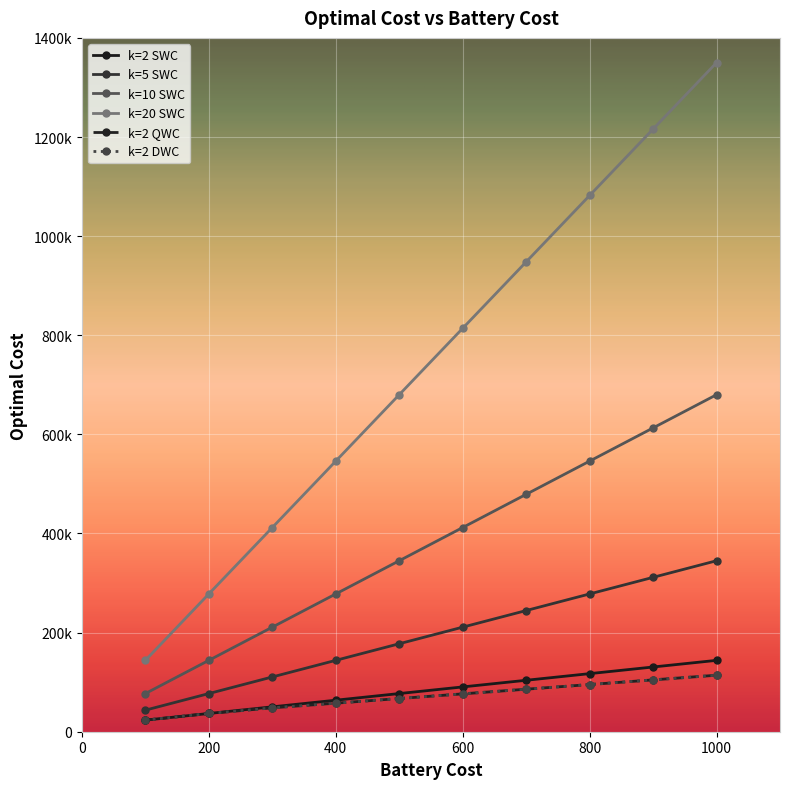

Is this an area chart (filled region under the line)?

No